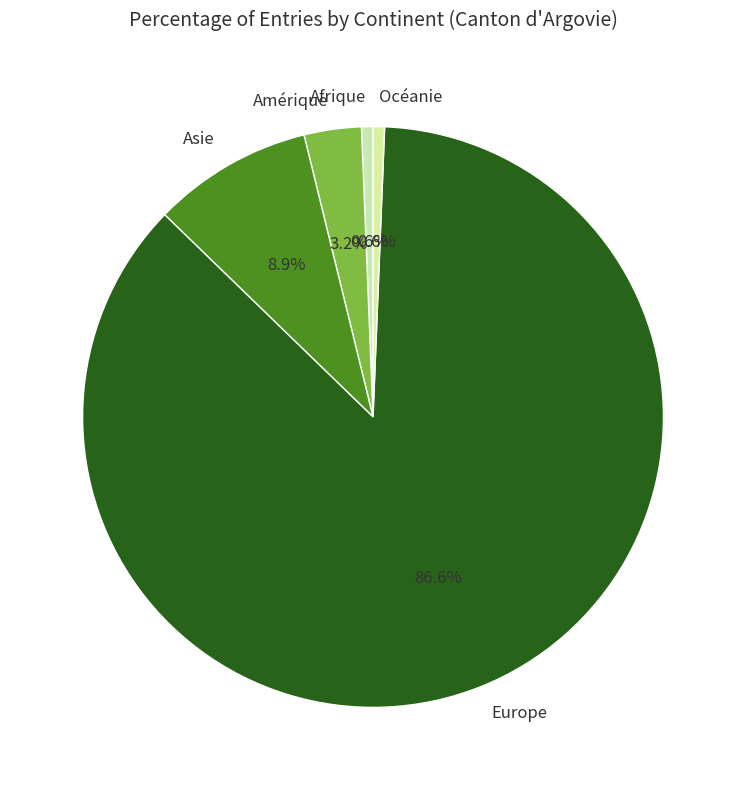

Count the number of slices in the pie.

5